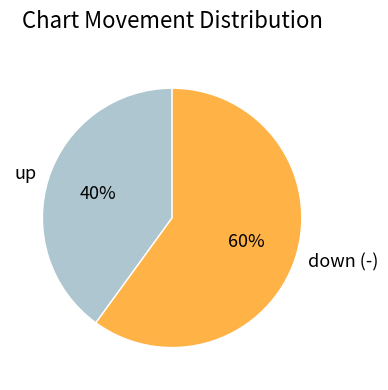

Combined, do down (-) and up account for over 50%?

Yes